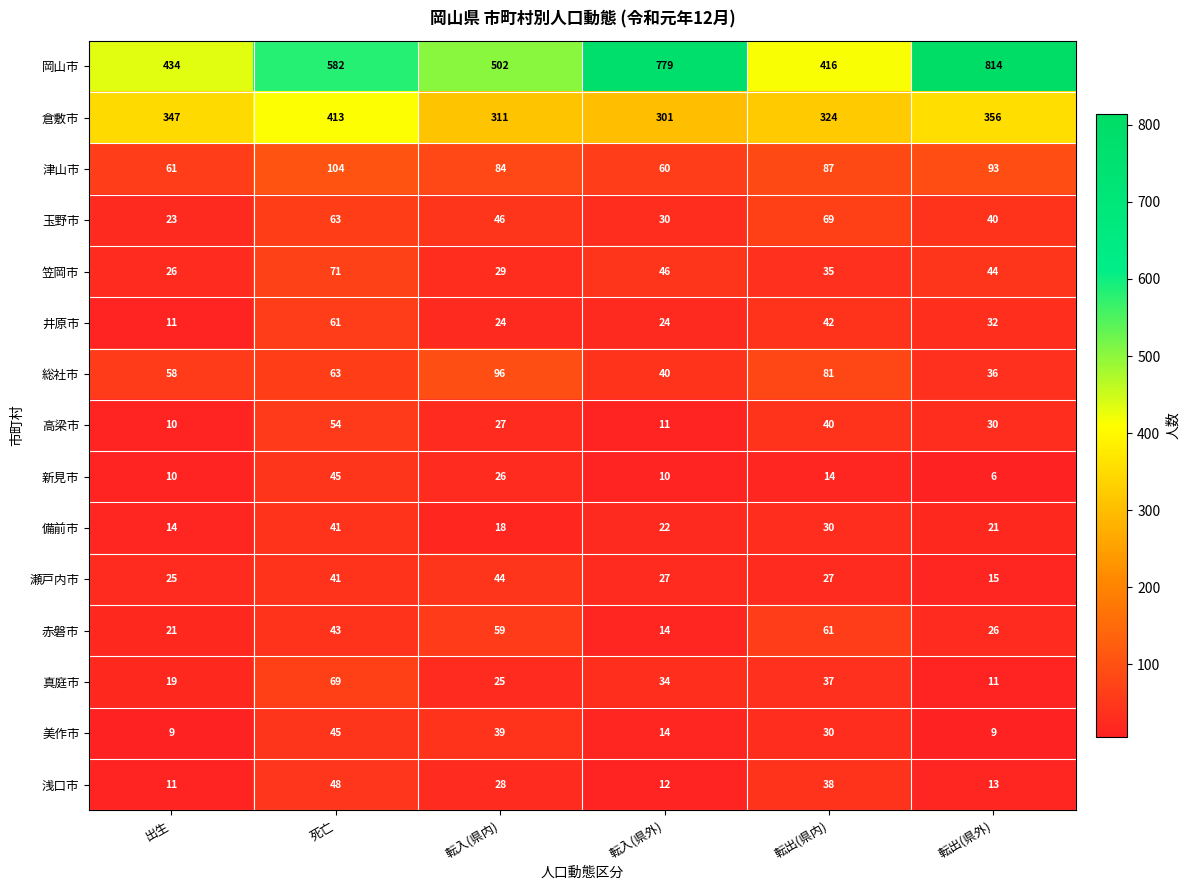

Count the 美作市 values in the range 9 to 39.

5